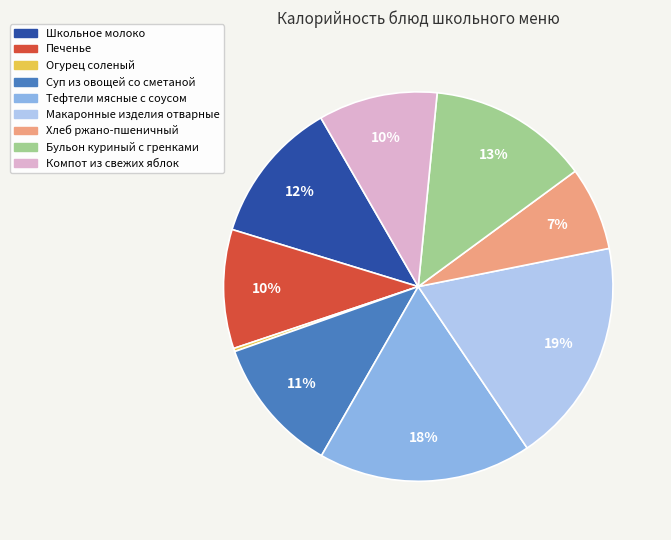

Do Бульон куриный с гренками and Макаронные изделия отварные together represent more than half of the pie?

No